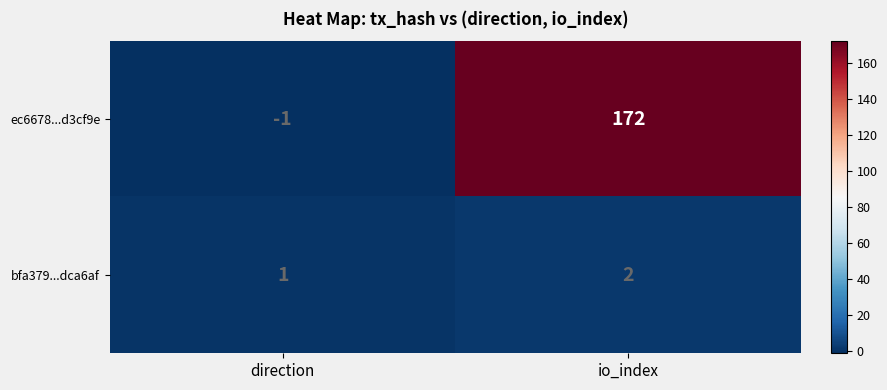

List the series in order of their peak value, lowest first.

bfa379...dca6af, ec6678...d3cf9e